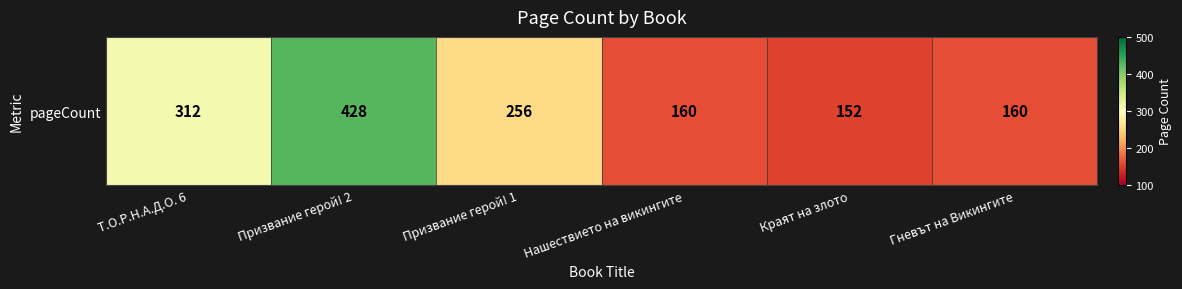

What is the change in value from Призвание герой! 2 to Нашествието на викингите?

-268